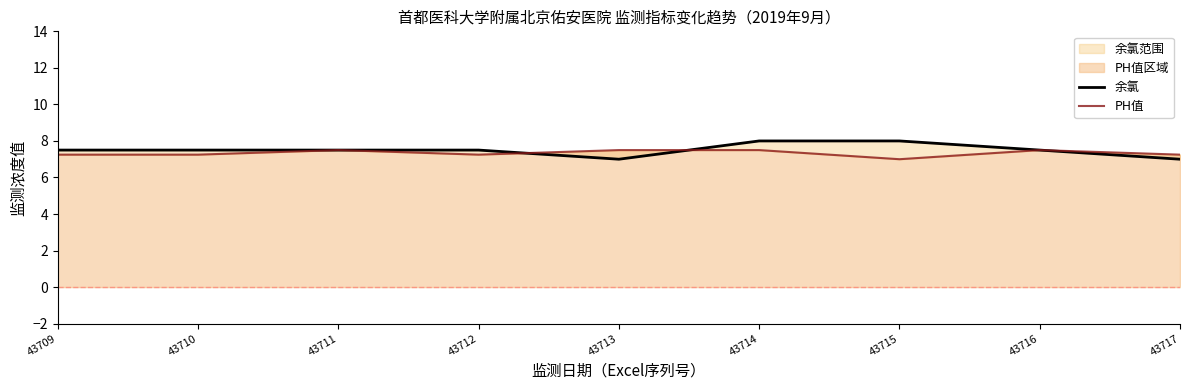

Rank the series at 43710 from highest to lowest value.

余氯, PH值